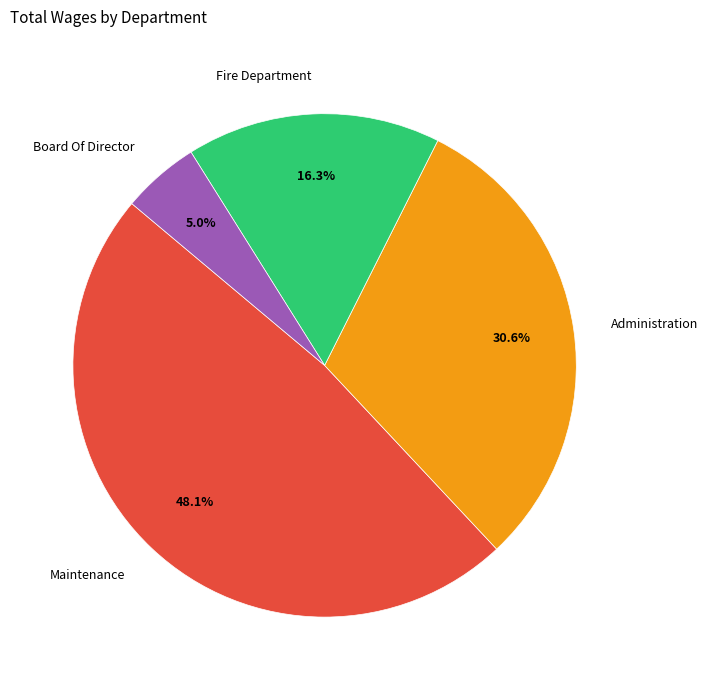

Is there any slice that represents more than half of the pie?

No